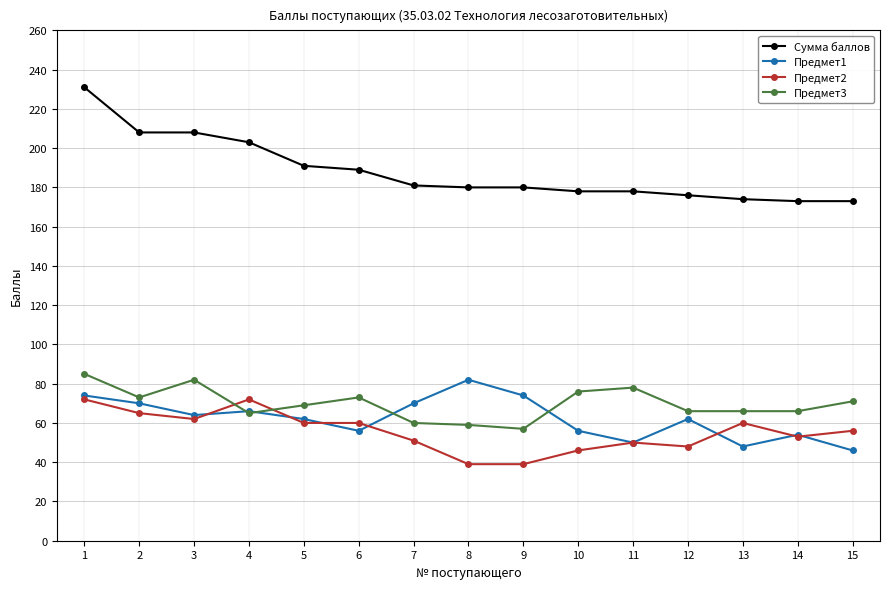

What is the minimum value for Сумма баллов?

173